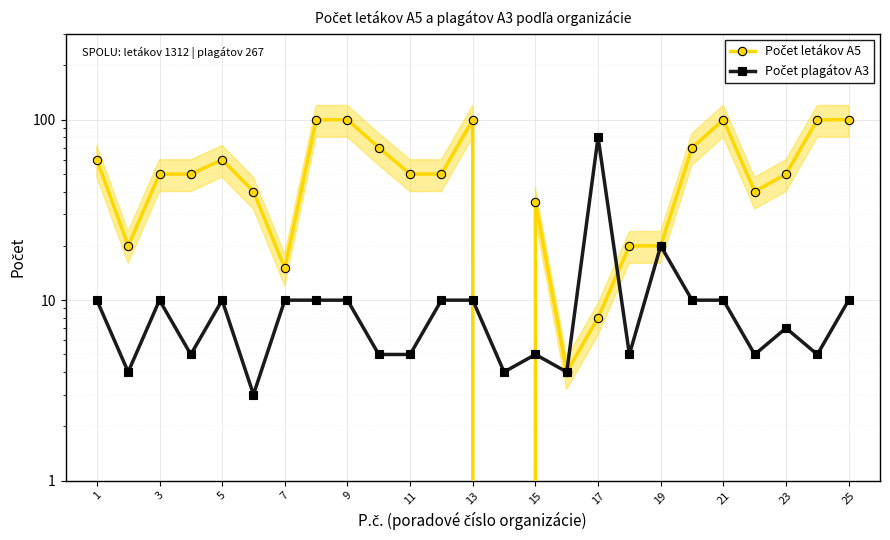

What are all the series names shown in the legend?

Počet letákov A5, Počet plagátov A3